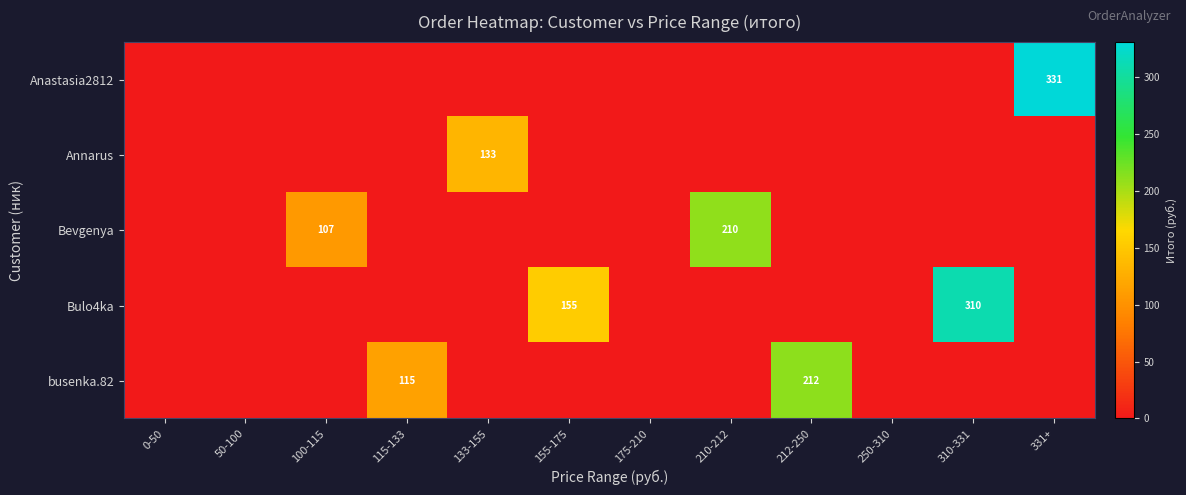

The Bulo4ka series shows 219 at 155-175. True or false?

False